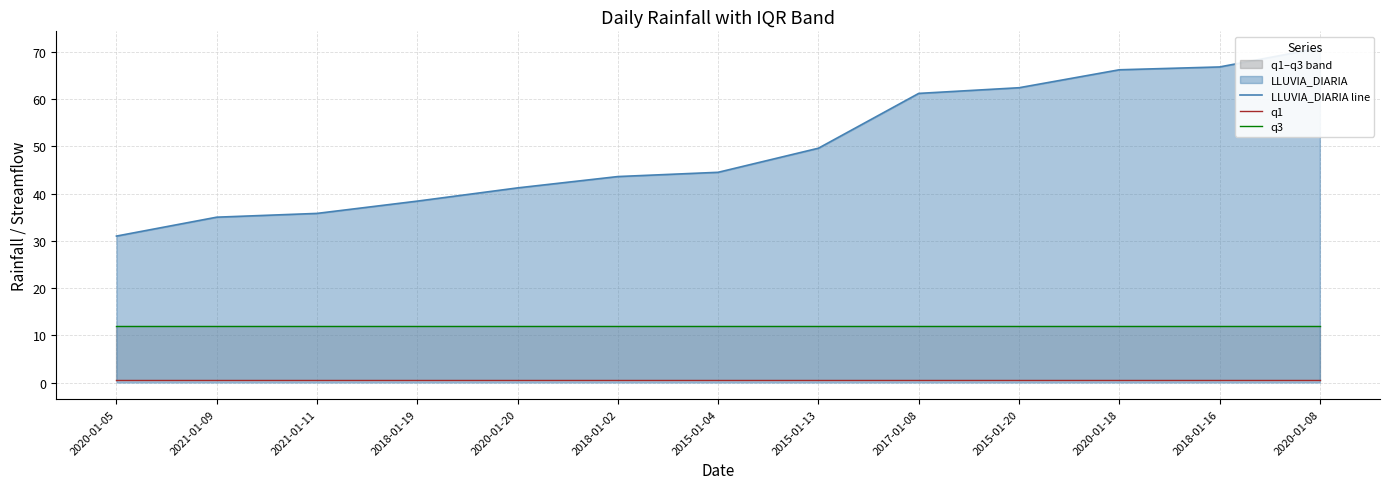

Reading right to left, list all the values displayed in this chart.

LLUVIA_DIARIA line: 70.8	66.8	66.2	62.4	61.2	49.6	44.5	43.6	41.2	38.4	35.8	35.0	31.0
q1: 0.6	0.6	0.6	0.6	0.6	0.6	0.6	0.6	0.6	0.6	0.6	0.6	0.6
q3: 12.0	12.0	12.0	12.0	12.0	12.0	12.0	12.0	12.0	12.0	12.0	12.0	12.0